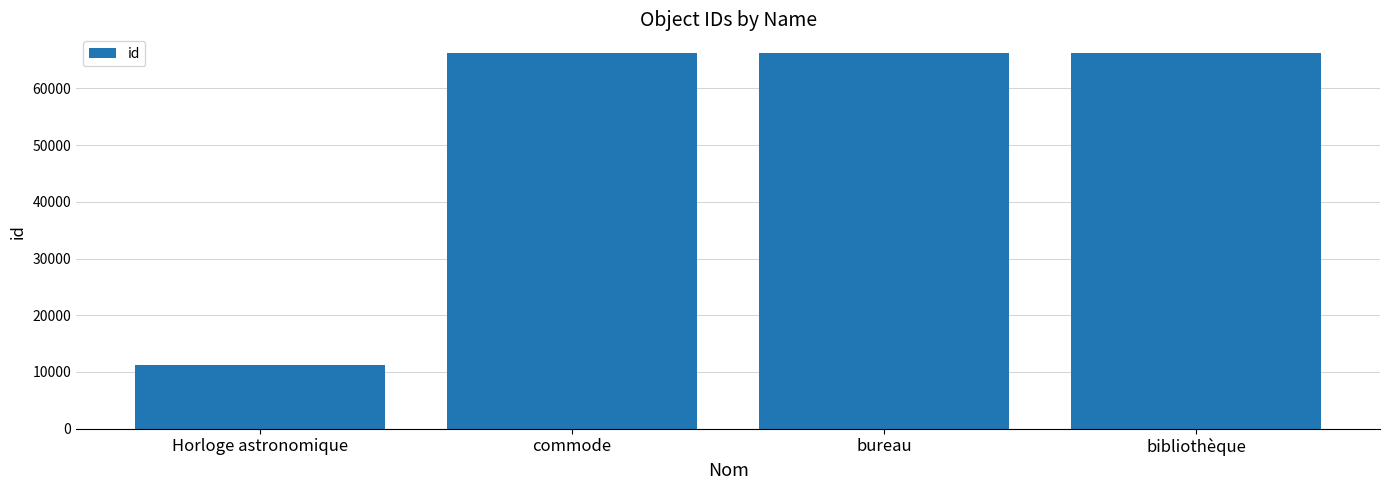

What is the change in value from Horloge astronomique to bureau?

+55074